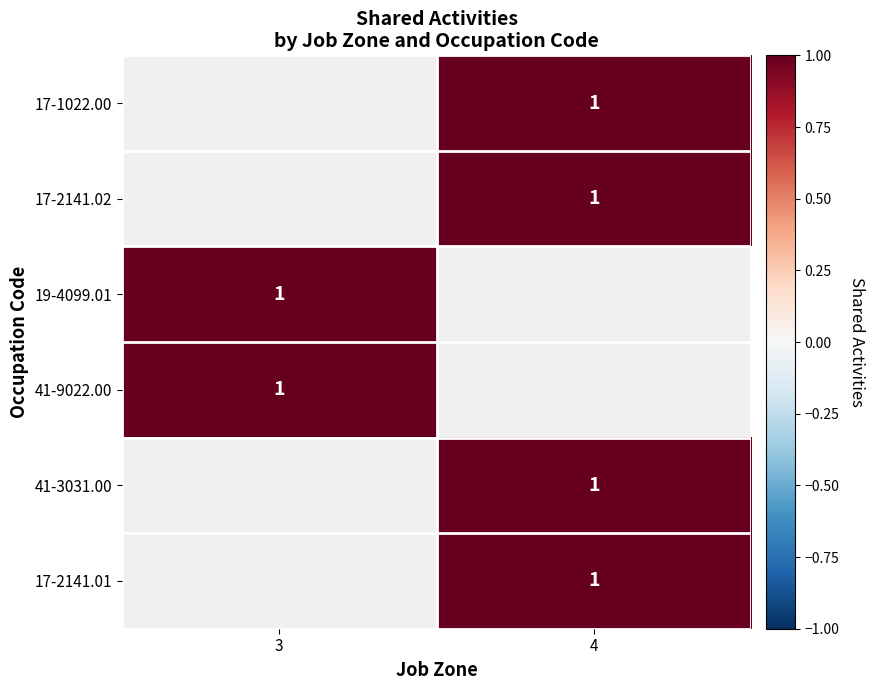

Rank the series by their maximum value, from lowest to highest.

17-1022.00, 17-2141.02, 19-4099.01, 41-9022.00, 41-3031.00, 17-2141.01